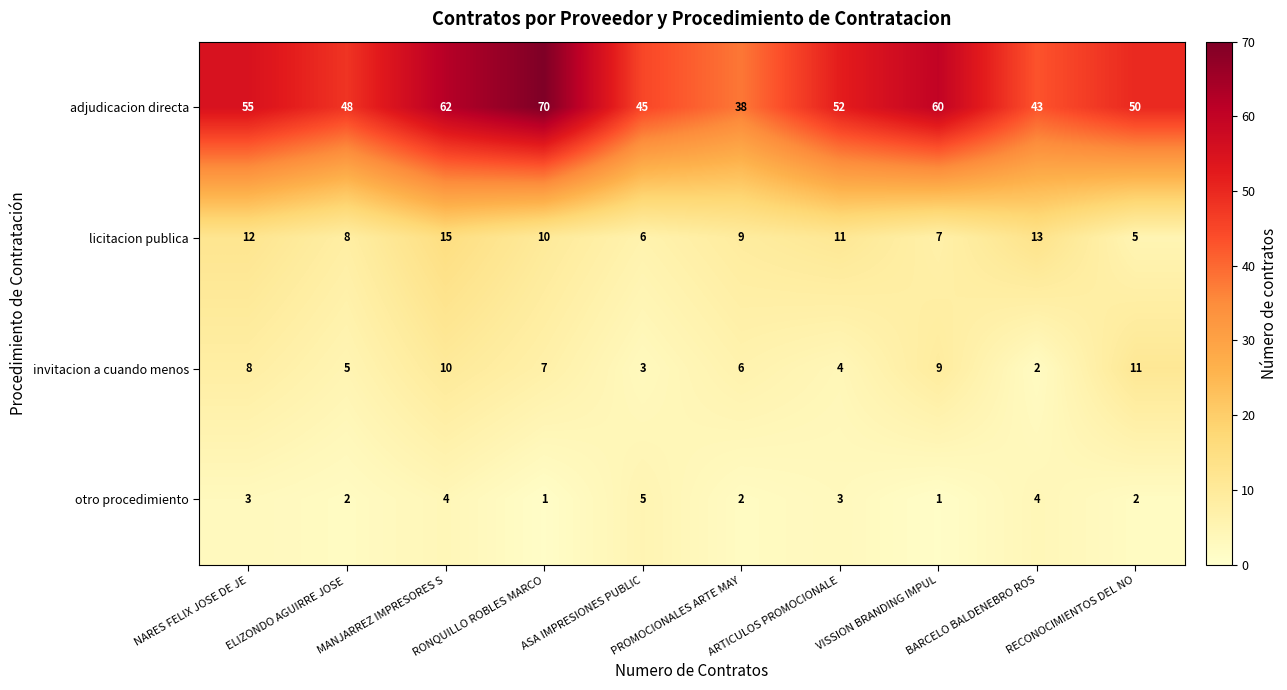

What is the spread (max minus min) of values at NARES FELIX JOSE DE JE?

52